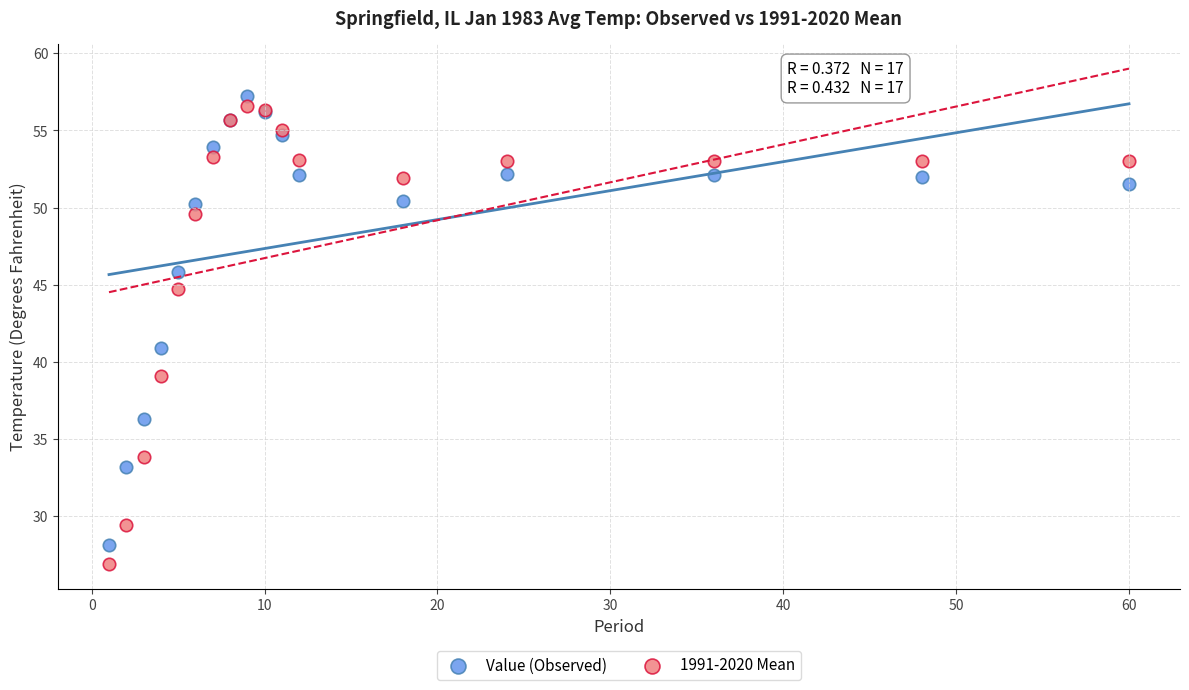

Which series contains the highest Y value?

Value (Observed)